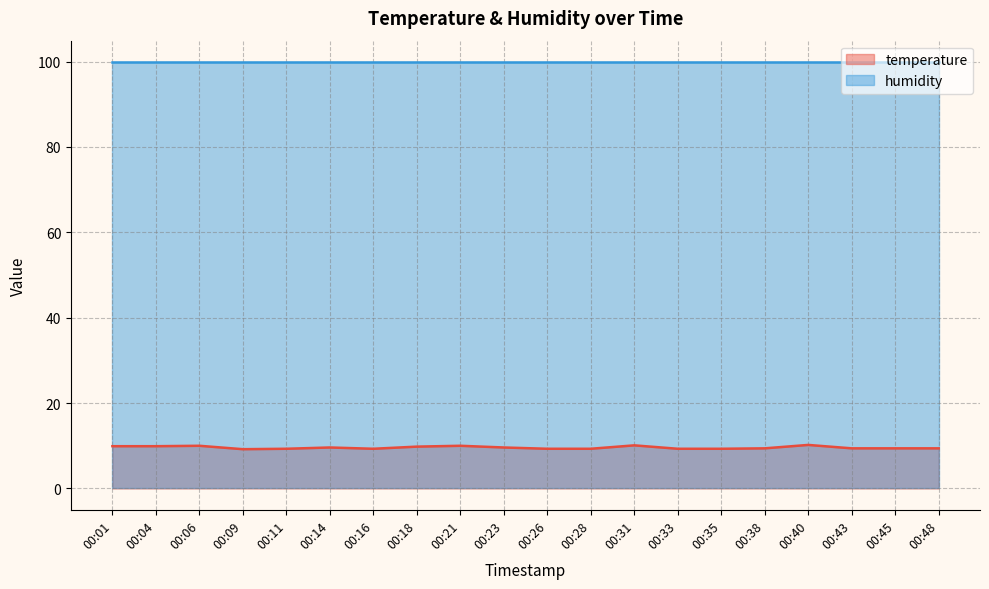

True or false: the data shows 10.0 at 00:06.

True